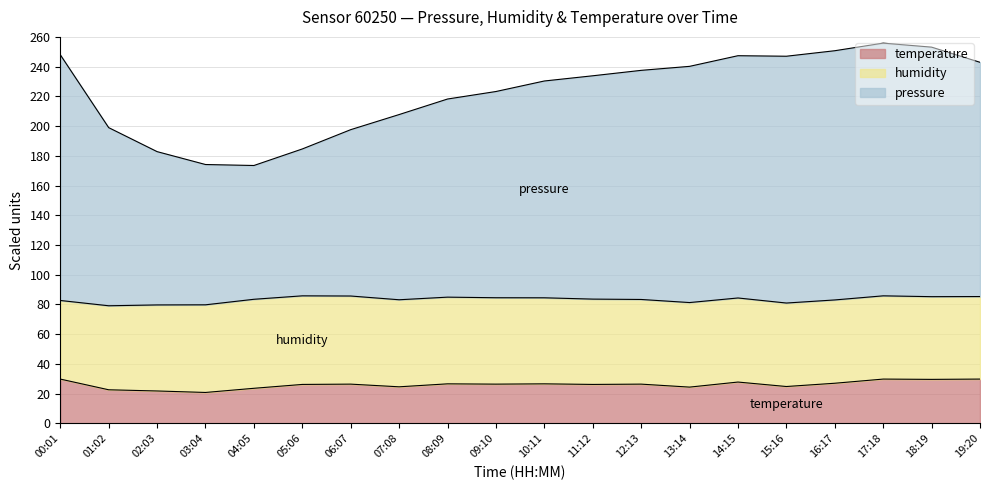

The temperature series shows 36.4 at 14:15. True or false?

False